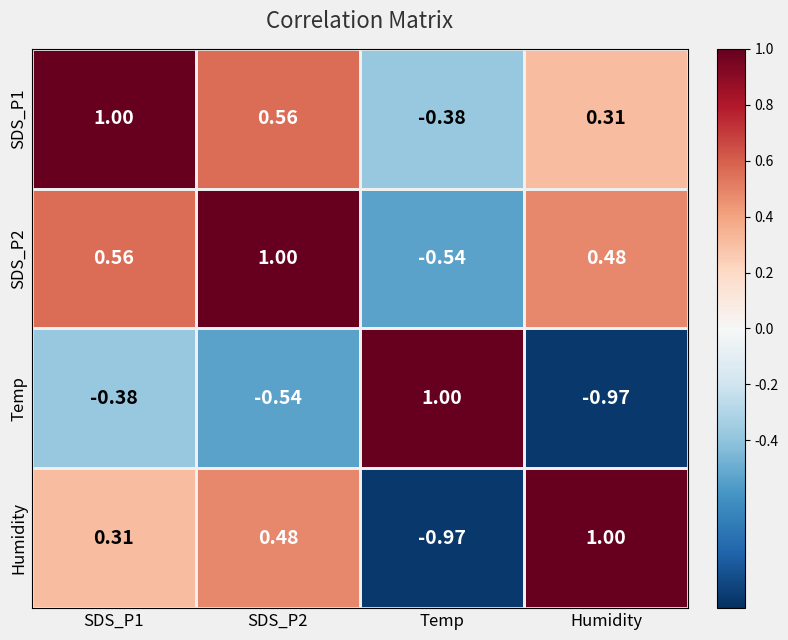

Which category has the highest value in the Humidity series?

Humidity